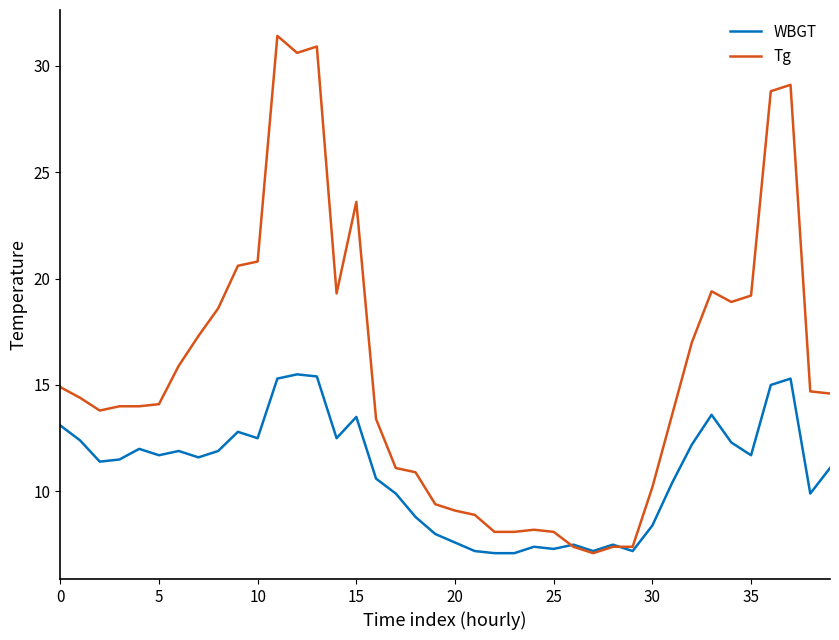

After their last crossing, which series has the higher values: WBGT or Tg?

Tg